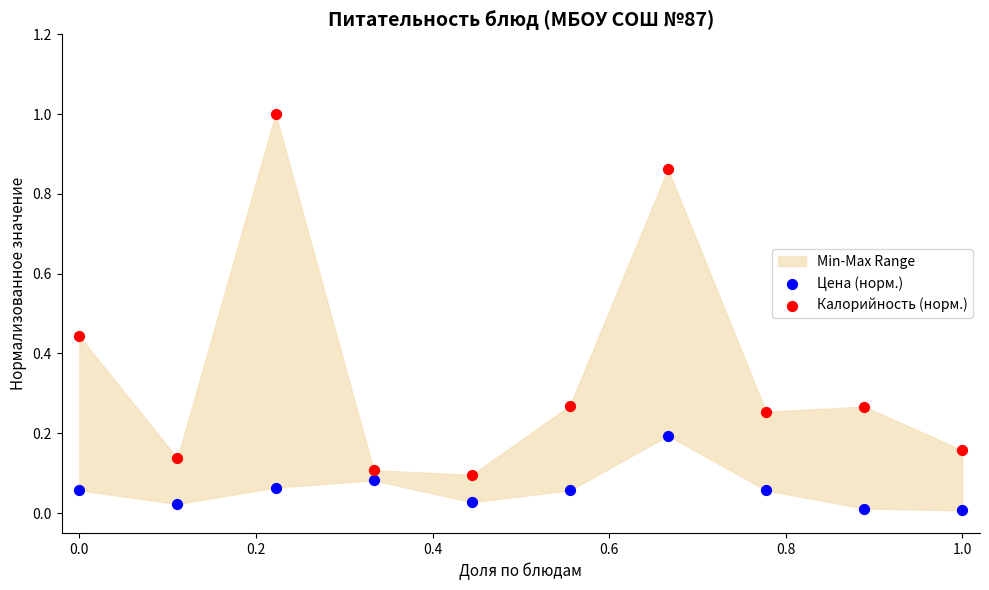

Which series contains the lowest Y value?

Цена (норм.)